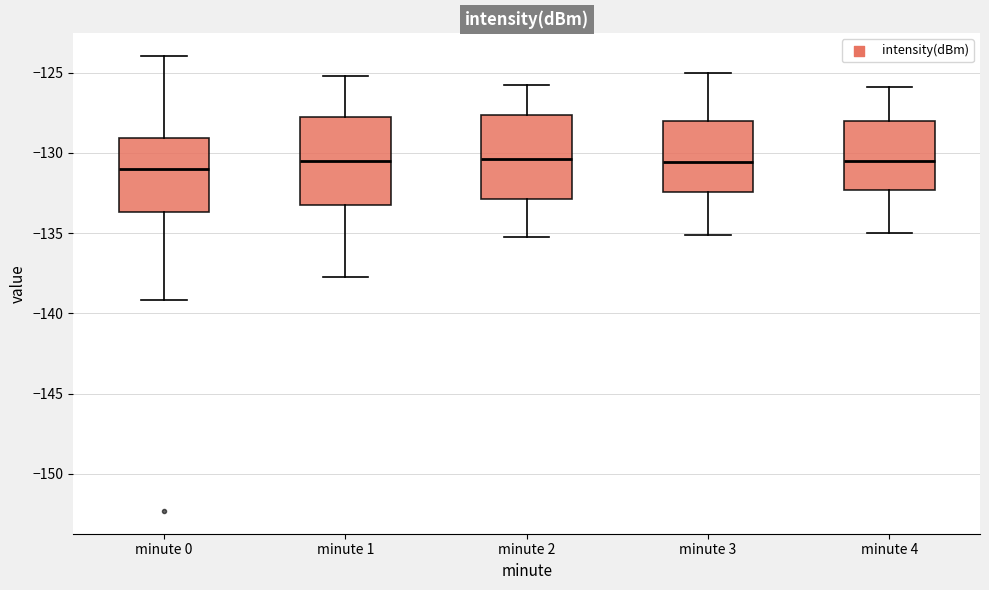

Reading left to right, transcribe this box plot: for each box, give where its median line is, the range the box spans, and where its two whiskers end, as read against the y-axis. The values are not printed on the chart, so give them approximately, as read against the axis.

minute 0: median -131.0, box -133.5 to -129.0, whiskers -139.0 to -124.0
minute 1: median -130.5, box -133.0 to -128.0, whiskers -137.5 to -125.0
minute 2: median -130.5, box -133.0 to -127.5, whiskers -135.0 to -126.0
minute 3: median -130.5, box -132.5 to -128.0, whiskers -135.0 to -125.0
minute 4: median -130.5, box -132.5 to -128.0, whiskers -135.0 to -126.0